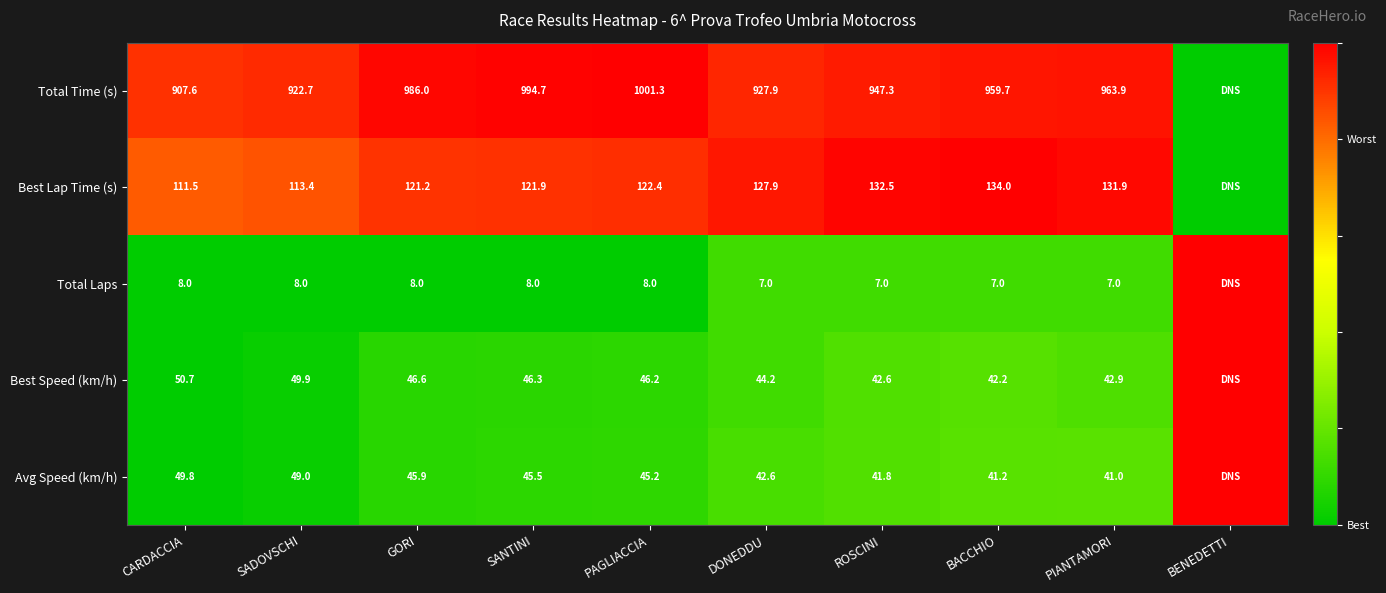

What is the sum of the Best Speed (km/h) values at SANTINI and DONEDDU?

90.5